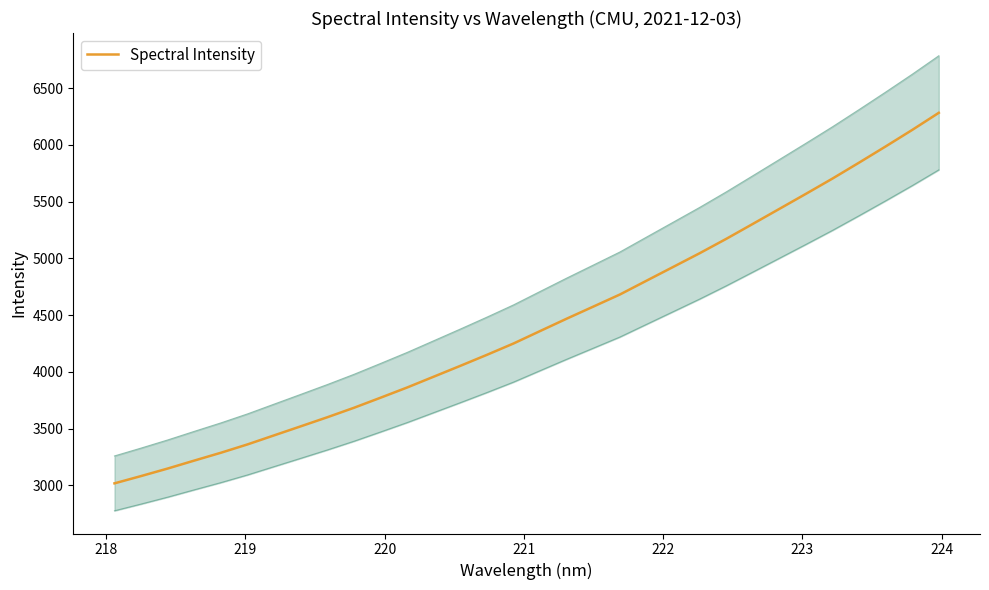

What is the minimum value for Spectral Intensity?

3018.4